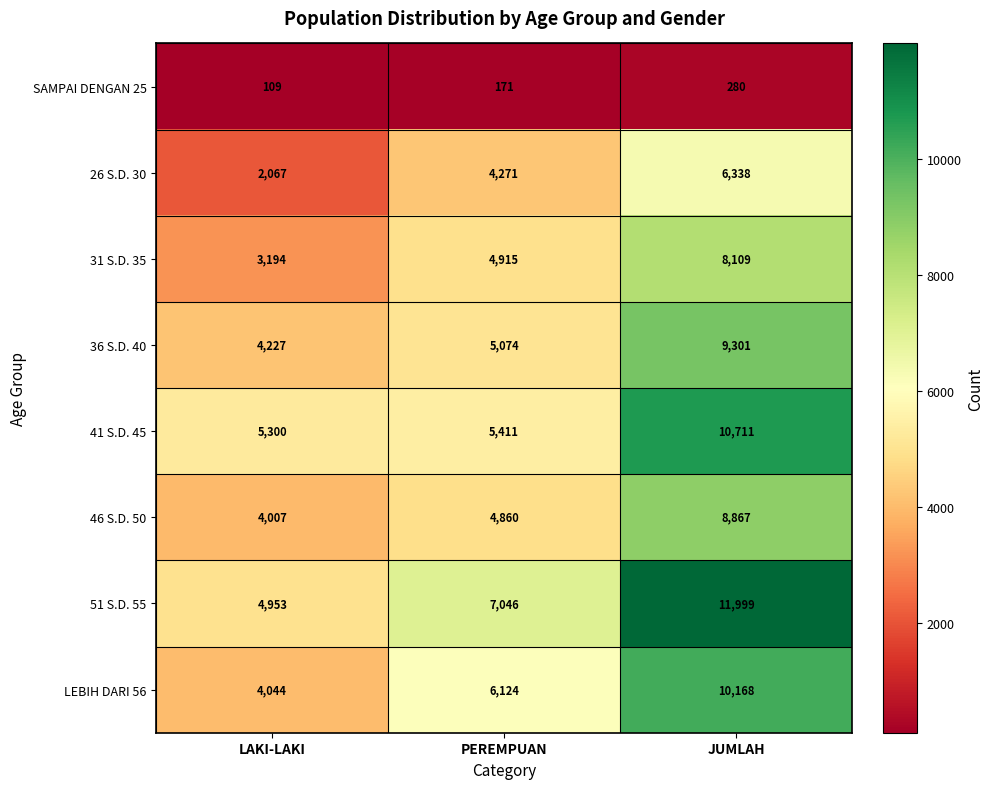

Rank the series by their maximum value, from highest to lowest.

51 S.D. 55, 41 S.D. 45, LEBIH DARI 56, 36 S.D. 40, 46 S.D. 50, 31 S.D. 35, 26 S.D. 30, SAMPAI DENGAN 25